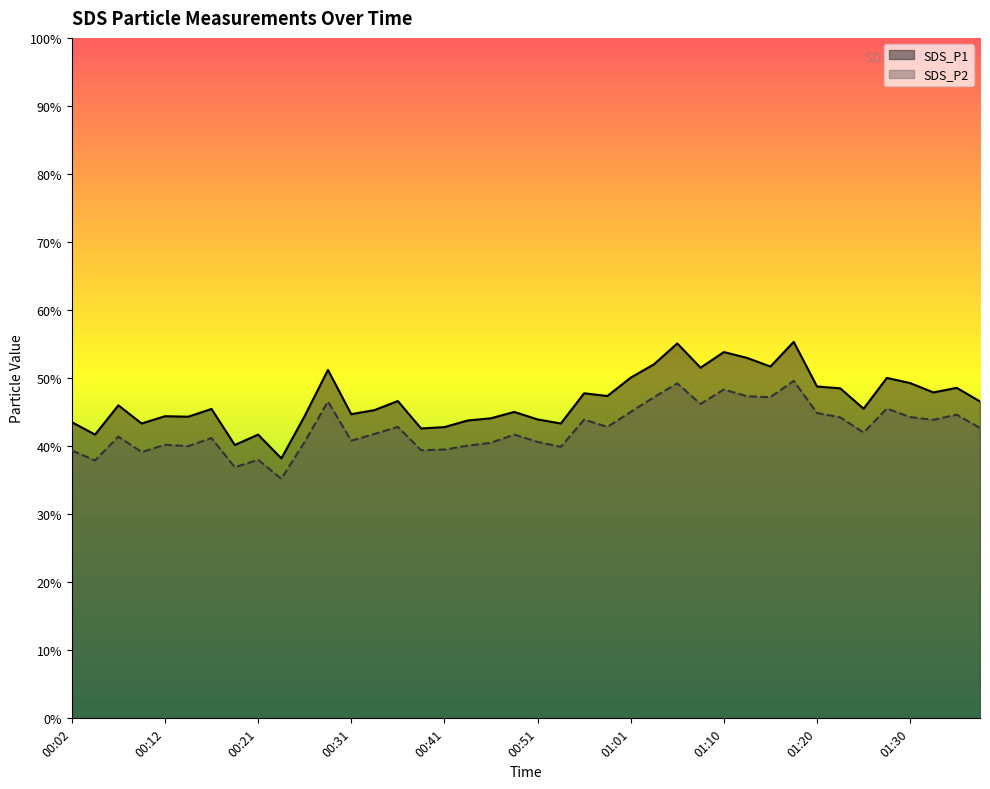

Which category has the lowest value in the SDS_P2 series?

00:24